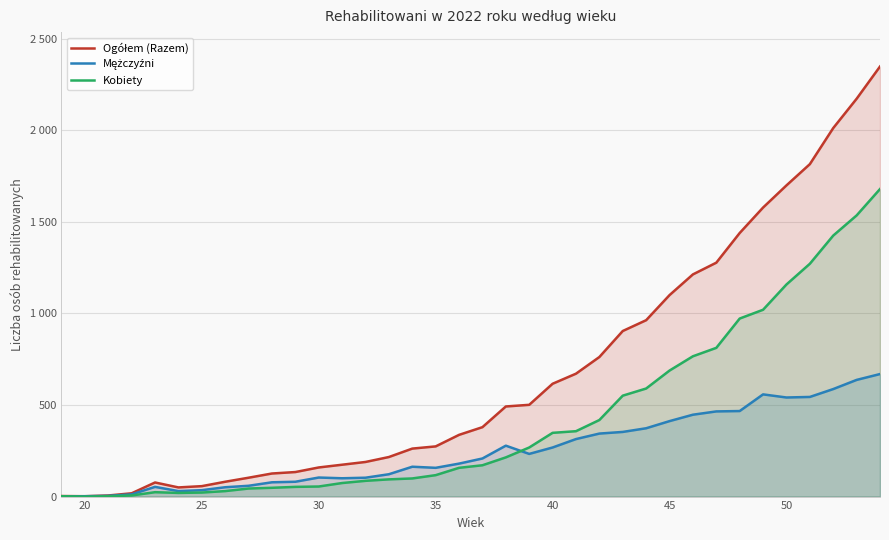

True or false: Kobiety and Ogółem (Razem) intersect in this chart.

False